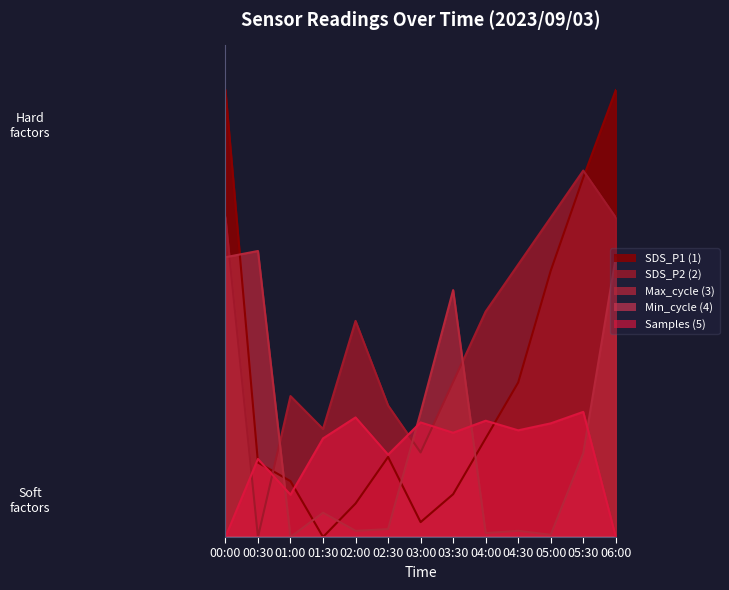

Where do SDS_P1 and Samples first cross each other?

00:00 and 00:30